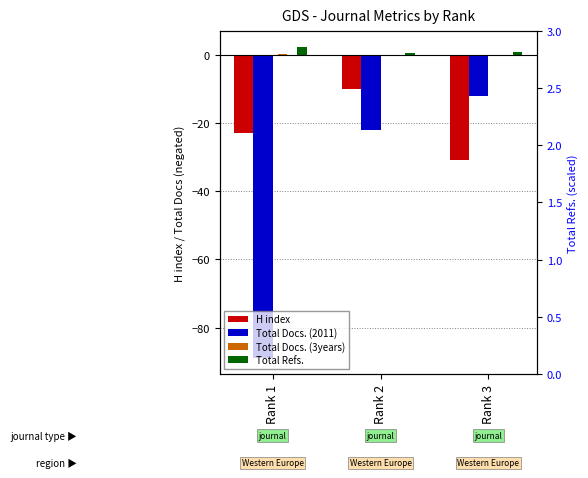

Which series has the largest total across all categories?

Total Refs.